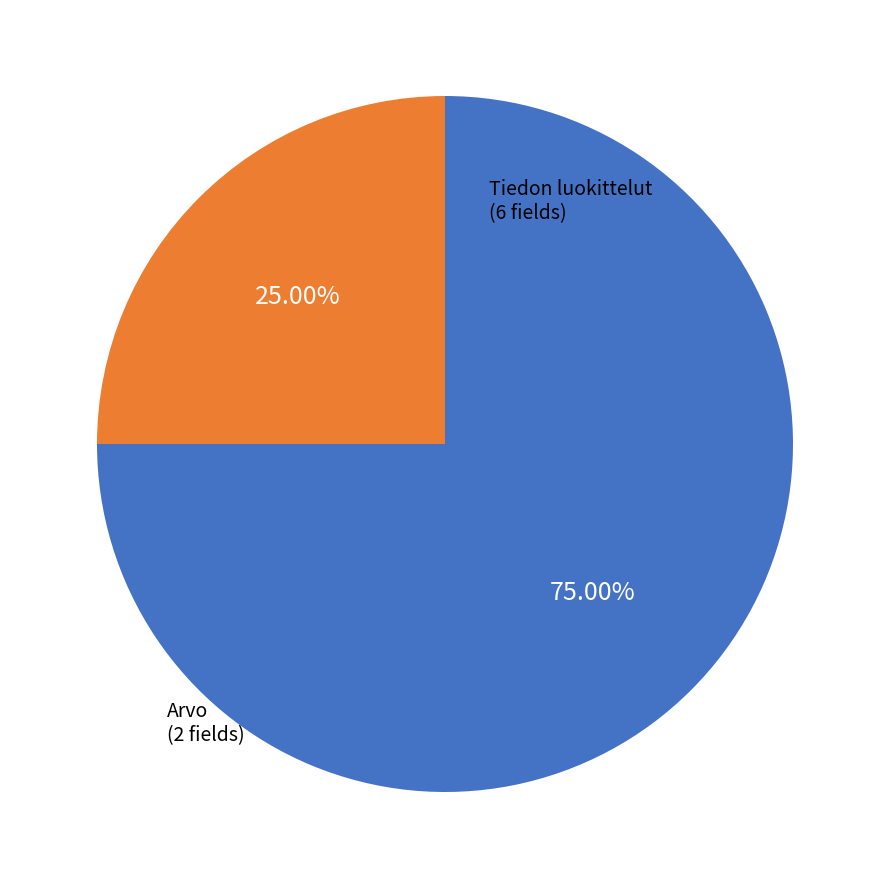

Does any single category account for the majority?

Yes